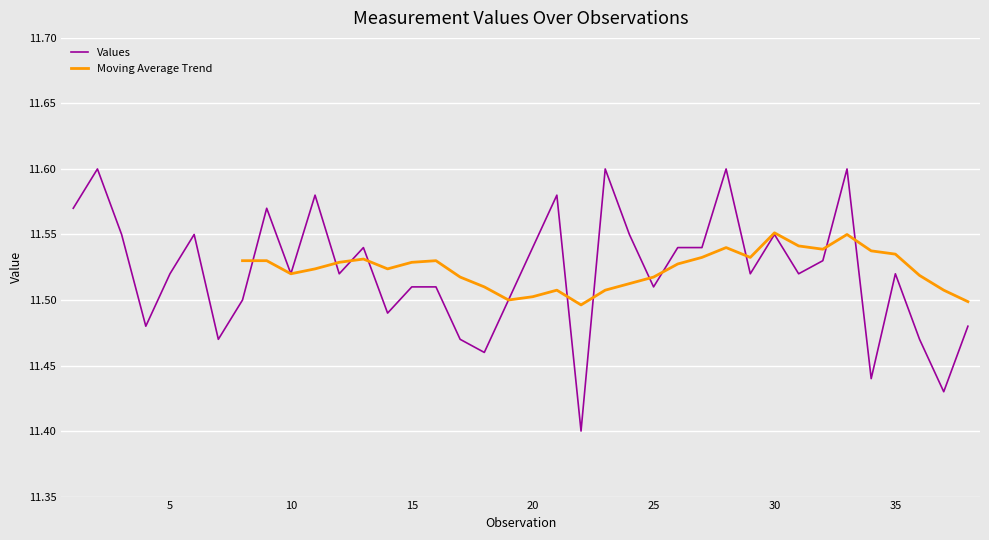

Rank the categories by value from highest to lowest.

2, 23, 28, 33, 11, 21, 1, 9, 3, 6, 24, 30, 13, 20, 26, 27, 32, 5, 10, 12, 29, 31, 35, 15, 16, 25, 8, 19, 14, 4, 38, 7, 17, 36, 18, 34, 37, 22